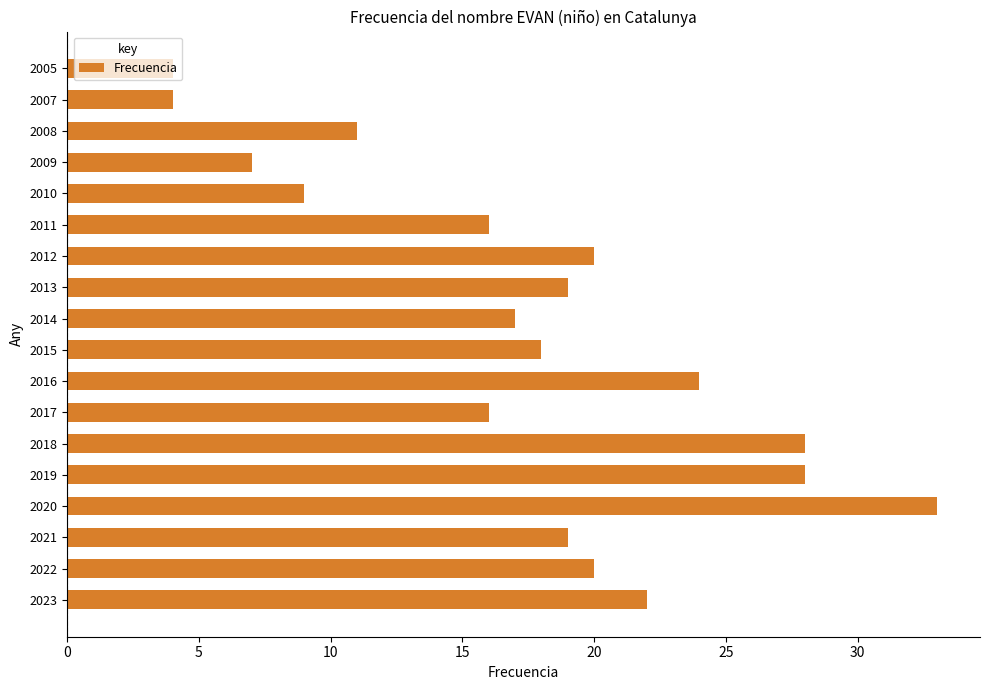

True or false: the data shows 11 at 2008.

True